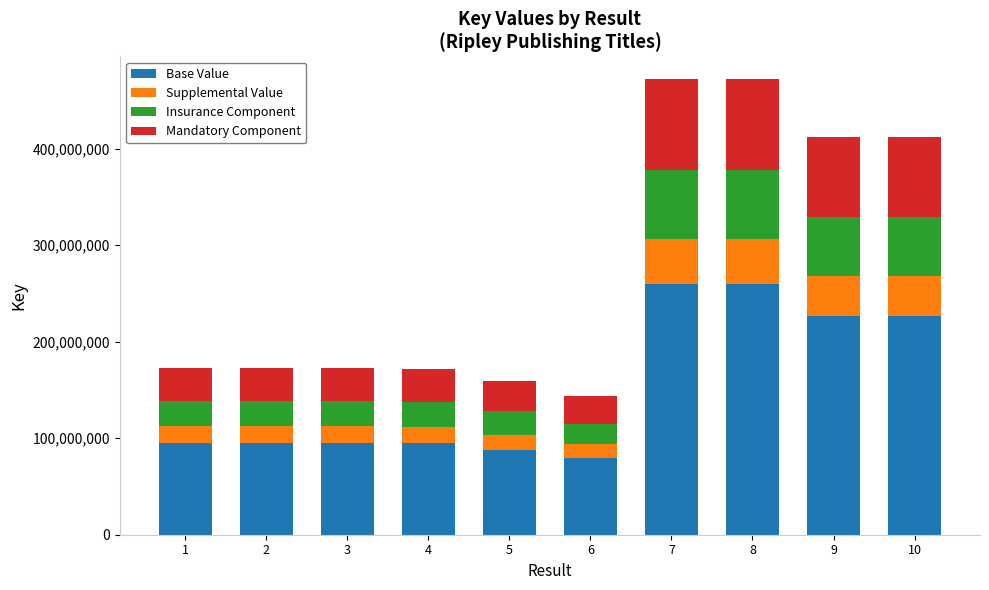

What is the difference between the Base Value values at 1 and 8?

164297172.6